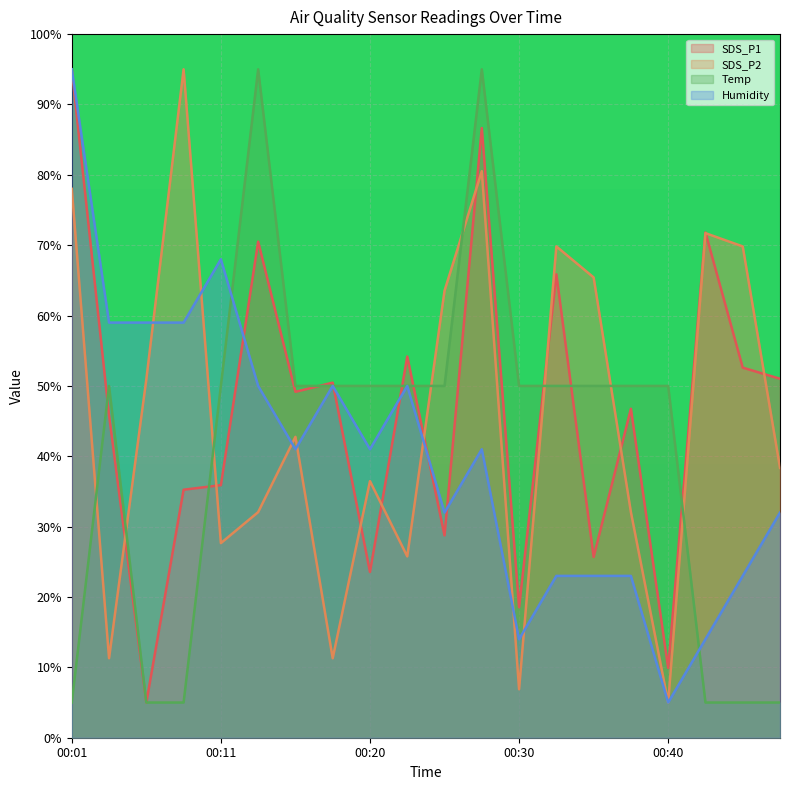

At which category is the sum across all series the highest?

00:28